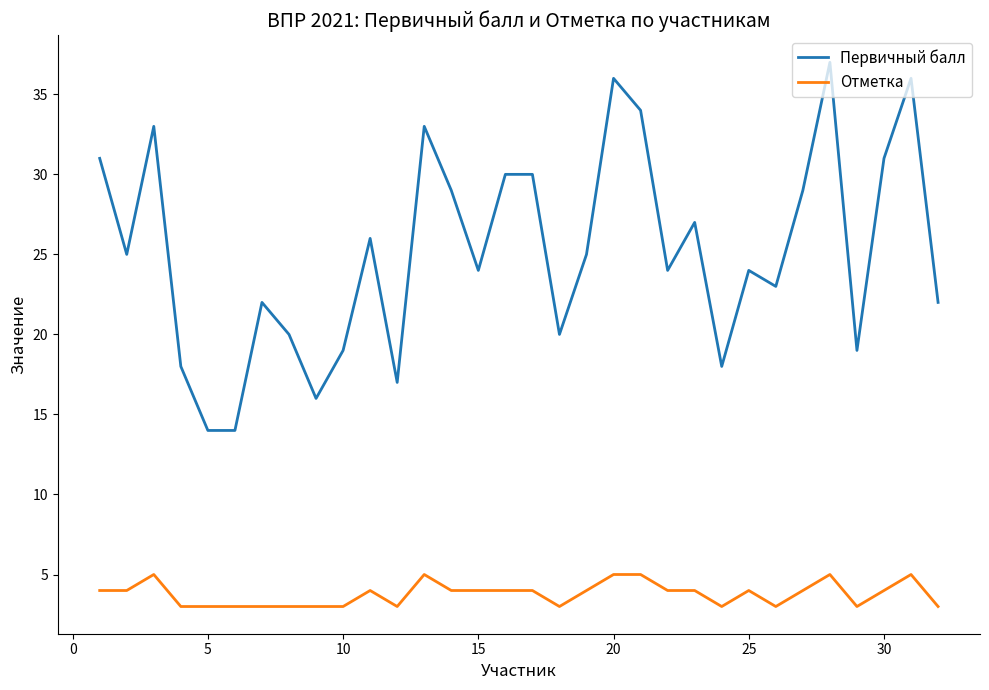

List the series in order of their peak value, highest first.

Первичный балл, Отметка